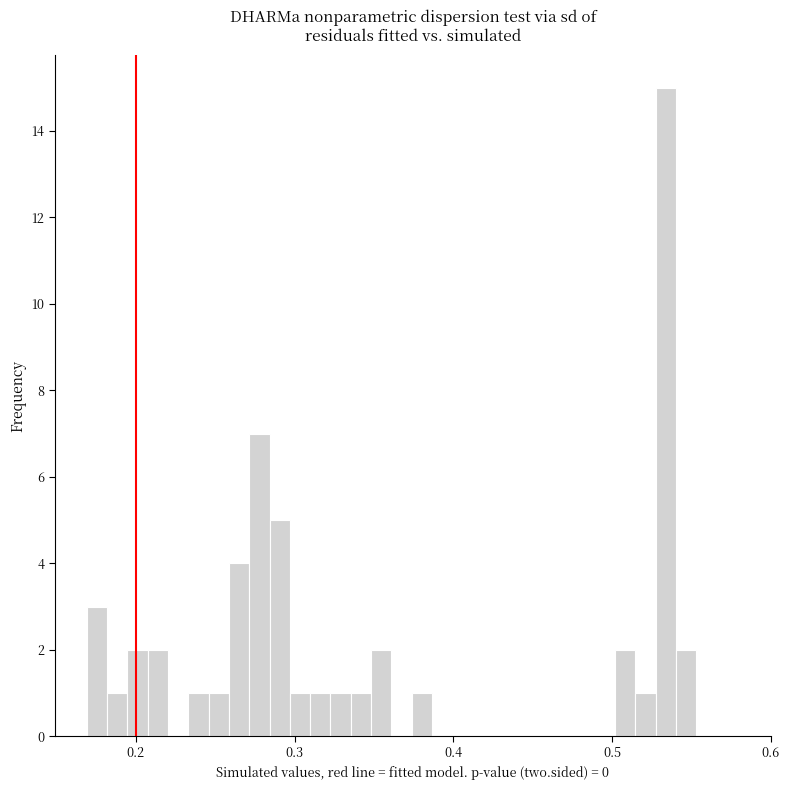

Read against the x-axis, roughly where is the centre of the tallest bar?

0.53